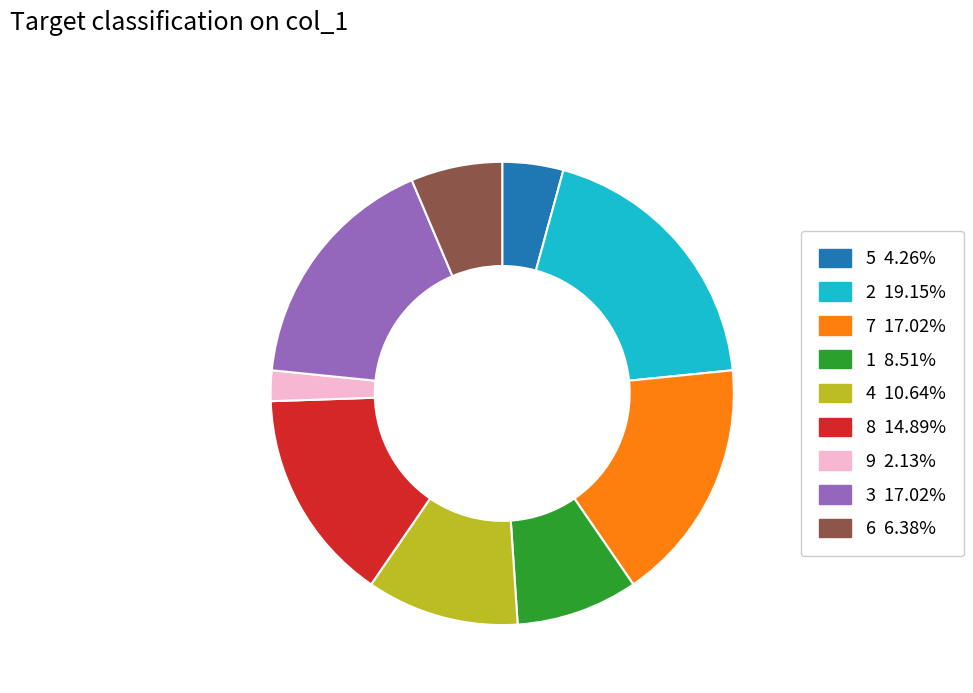

Is there a majority slice in this chart?

No